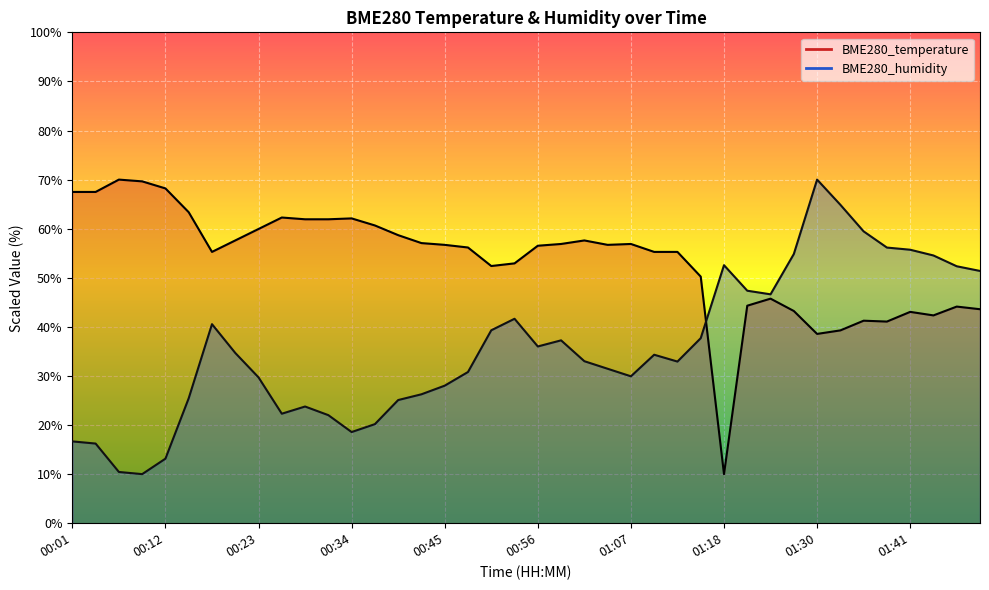

What is the label of the 24th point from the left?

01:04